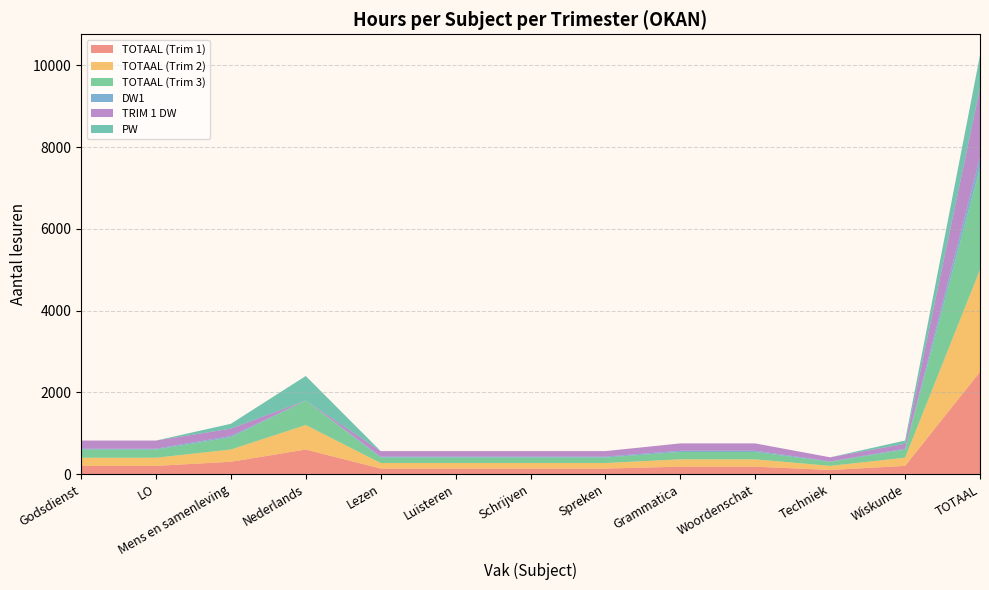

Reading left to right, list all the values displayed in this chart.

TOTAAL (Trim 1): Godsdienst=200	LO=200	Mens en samenleving=300	Nederlands=600	Lezen=135	Luisteren=135	Schrijven=135	Spreken=135	Grammatica=180	Woordenschat=180	Techniek=100	Wiskunde=200	TOTAAL=2500
TOTAAL (Trim 2): Godsdienst=200	LO=200	Mens en samenleving=300	Nederlands=600	Lezen=135	Luisteren=135	Schrijven=135	Spreken=135	Grammatica=180	Woordenschat=180	Techniek=100	Wiskunde=200	TOTAAL=2500
TOTAAL (Trim 3): Godsdienst=200	LO=200	Mens en samenleving=300	Nederlands=600	Lezen=135	Luisteren=135	Schrijven=135	Spreken=135	Grammatica=180	Woordenschat=180	Techniek=100	Wiskunde=200	TOTAAL=2500
DW1: Godsdienst=20	LO=20	Mens en samenleving=30	Nederlands=0	Lezen=22	Luisteren=22	Schrijven=22	Spreken=22	Grammatica=30	Woordenschat=30	Techniek=10	Wiskunde=20	TOTAAL=250
TRIM 1 DW: Godsdienst=200	LO=200	Mens en samenleving=180	Nederlands=0	Lezen=135	Luisteren=135	Schrijven=135	Spreken=135	Grammatica=180	Woordenschat=180	Techniek=100	Wiskunde=120	TOTAAL=1700
PW: Godsdienst=0	LO=0	Mens en samenleving=120	Nederlands=600	Lezen=0	Luisteren=0	Schrijven=0	Spreken=0	Grammatica=0	Woordenschat=0	Techniek=0	Wiskunde=80	TOTAAL=800